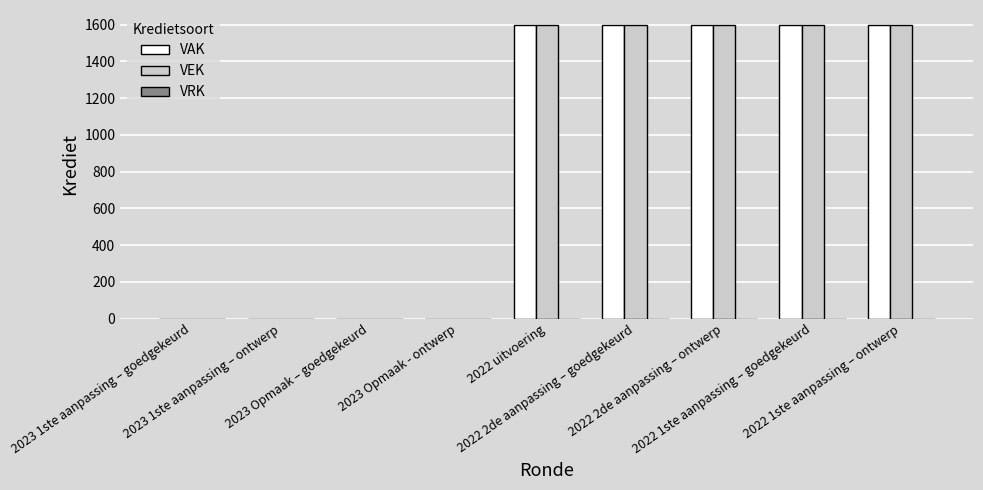

What is the maximum value shown in the chart?

1600